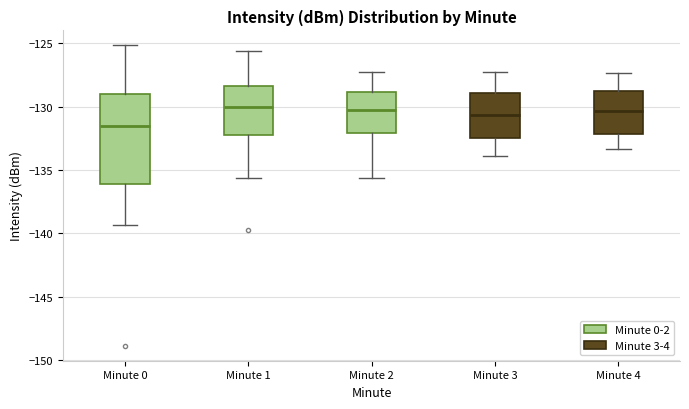

Where does the lower whisker of the box for Minute 2 end on the y-axis? The values are not printed on the chart, so give them approximately, as read against the axis.

-135.5